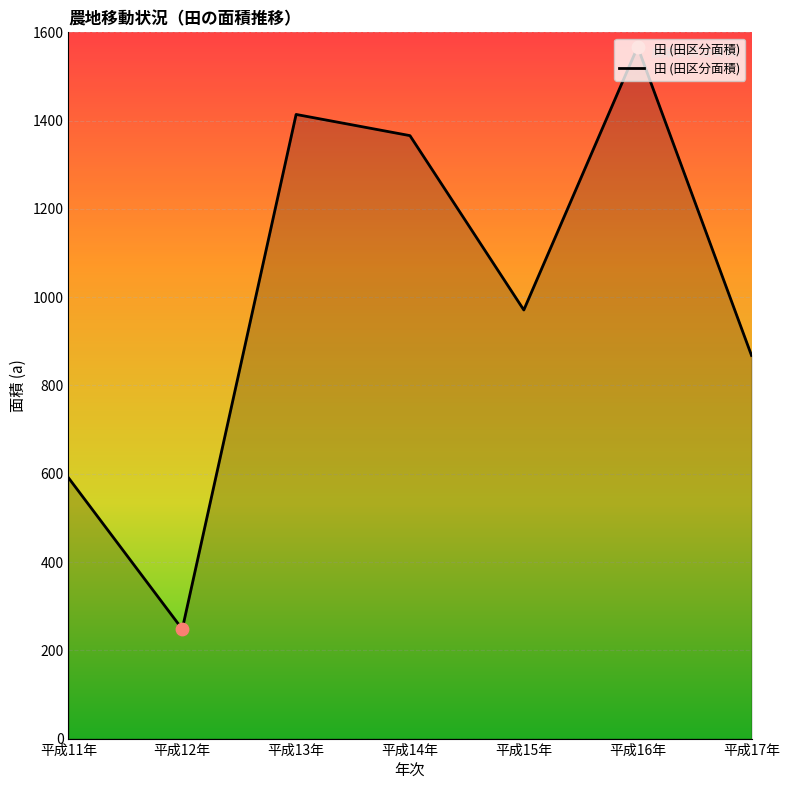

Between 平成14年 and 平成12年, which is larger?

平成14年